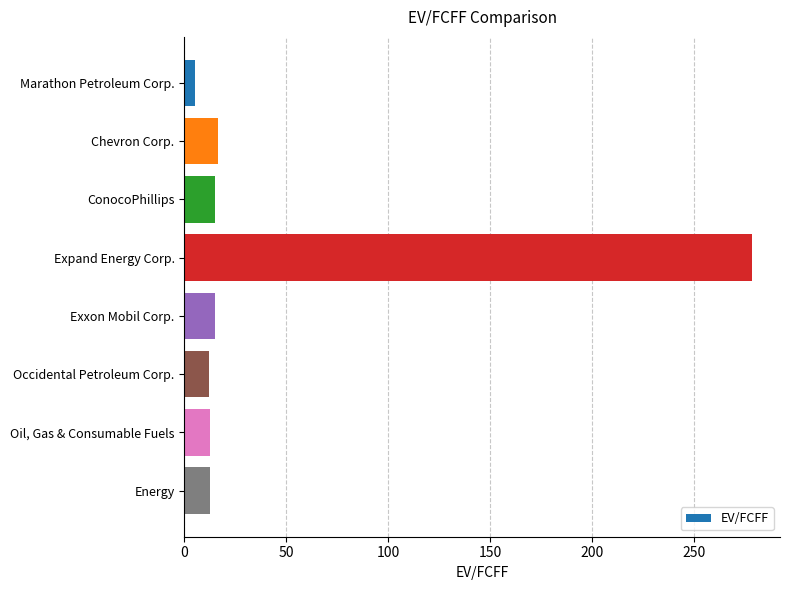

Rank the categories by value from highest to lowest.

Expand Energy Corp., Chevron Corp., Exxon Mobil Corp., ConocoPhillips, Oil, Gas & Consumable Fuels, Energy, Occidental Petroleum Corp., Marathon Petroleum Corp.